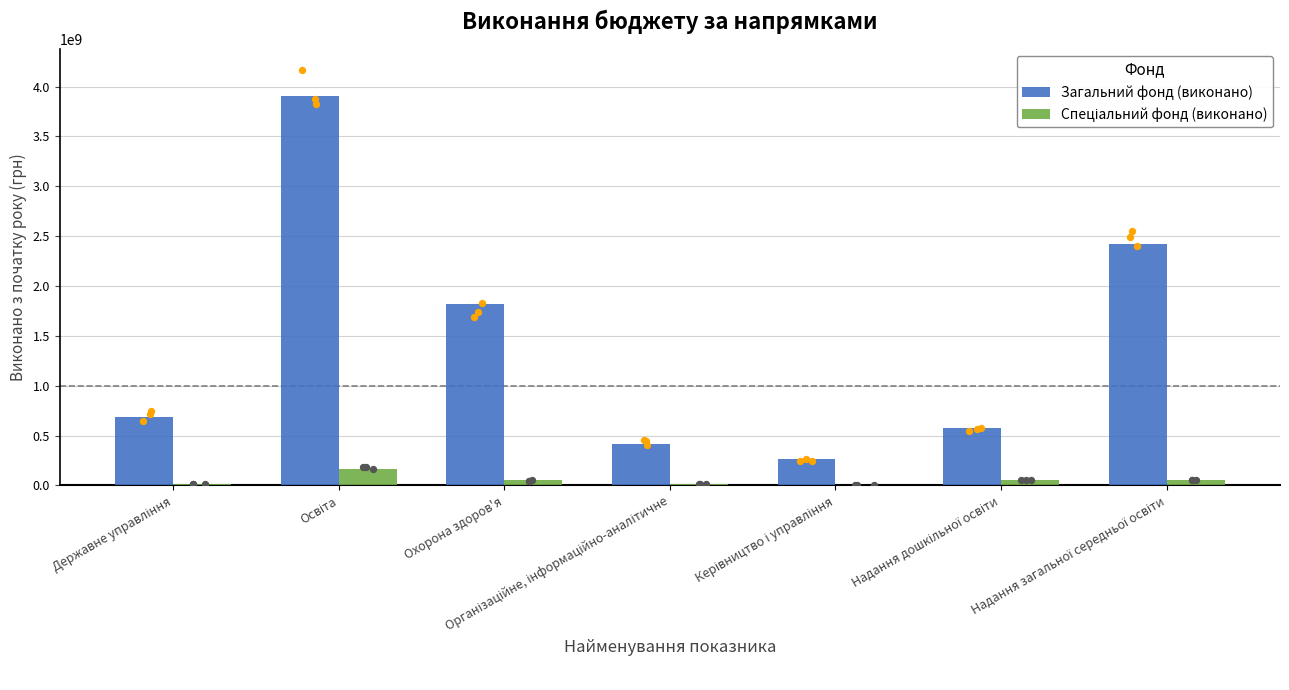

Which series contains the highest Y value?

Загальний фонд (виконано)